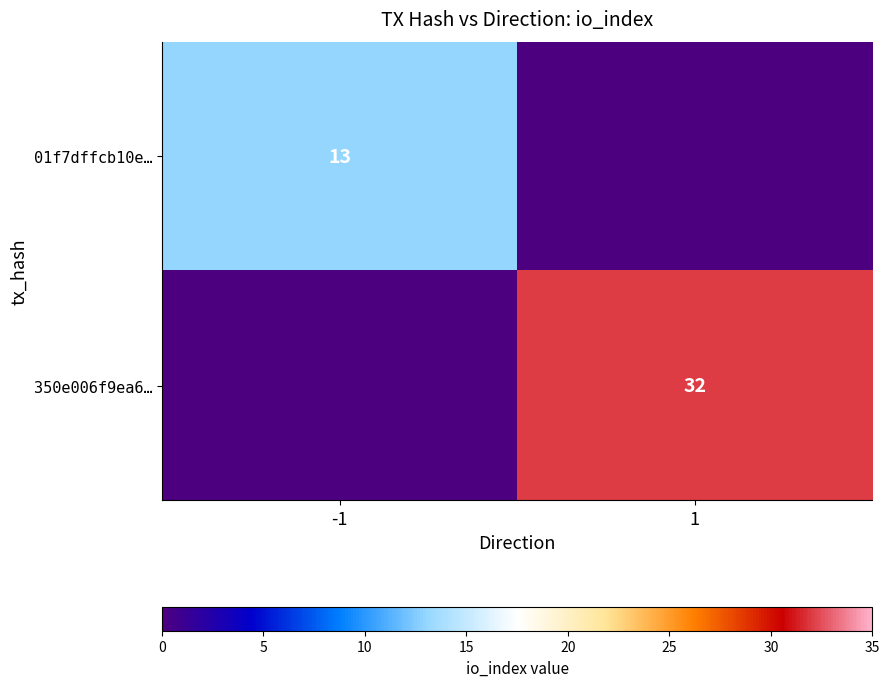

The 350e006f9ea6… series shows 32 at 1. True or false?

True